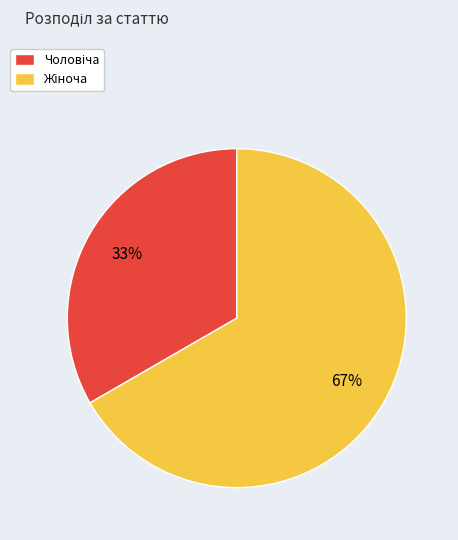

To the nearest percent, what is the average slice percentage?

50%